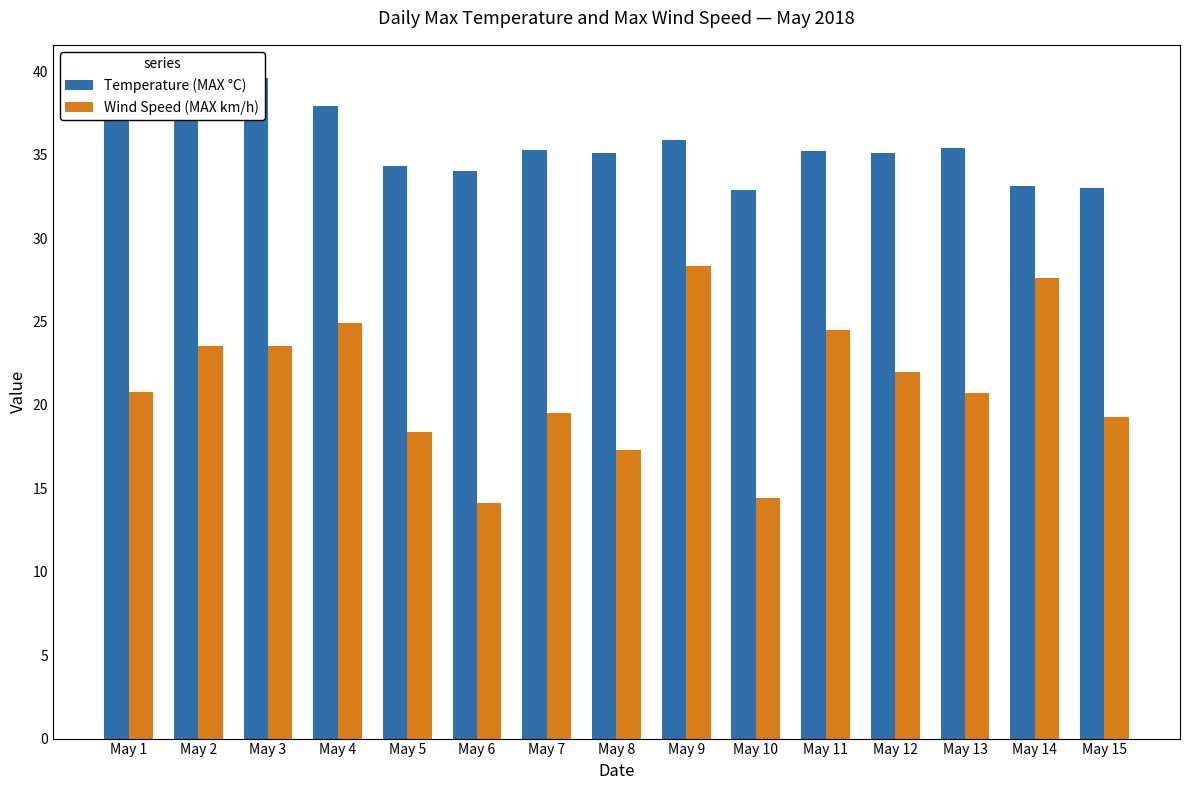

The value of Temperature (MAX °C) at May 8 is 48.7. True or false?

False